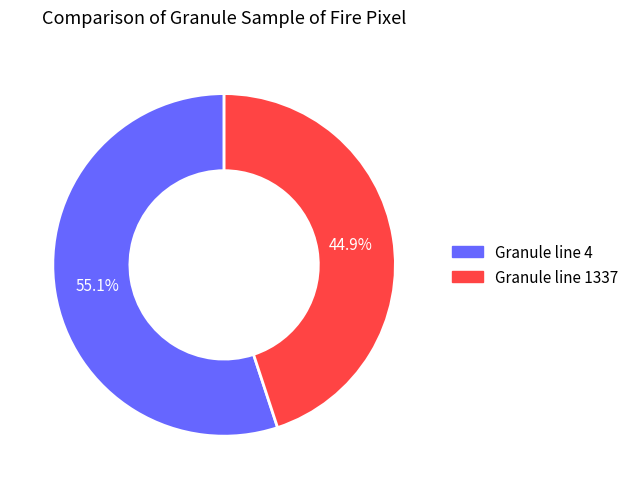

Is there any slice that represents more than half of the pie?

Yes